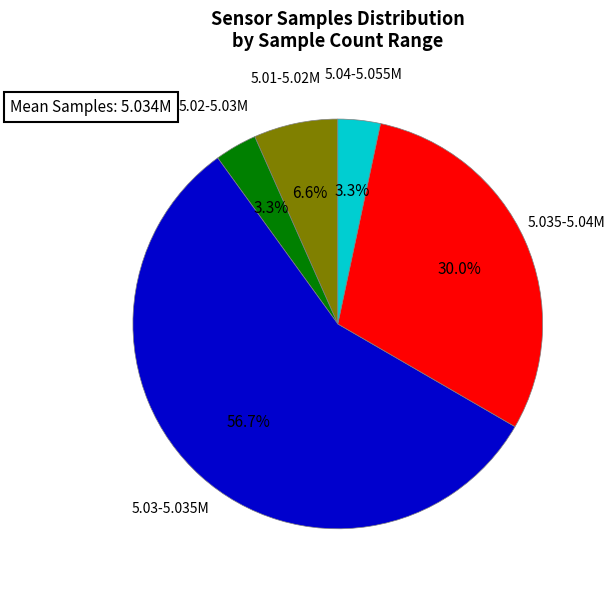

Is there any slice that represents more than half of the pie?

Yes